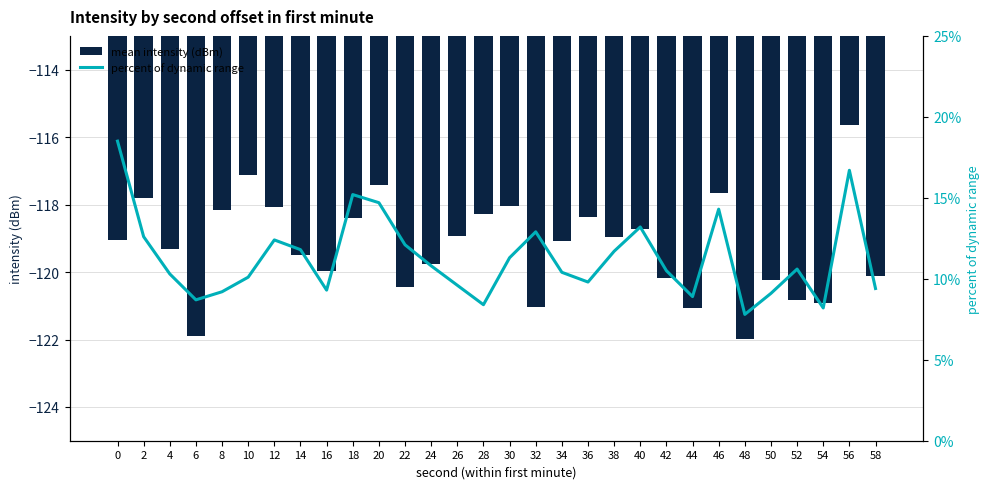

Are the bars grouped side by side (vs. stacked)?

Yes